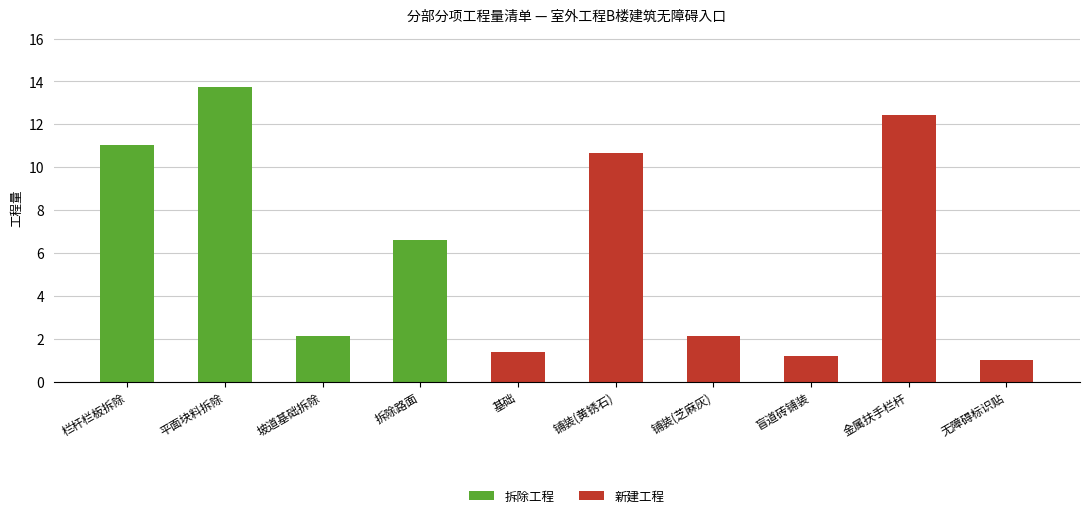

What is the total value across all series at 拆除路面?

6.6